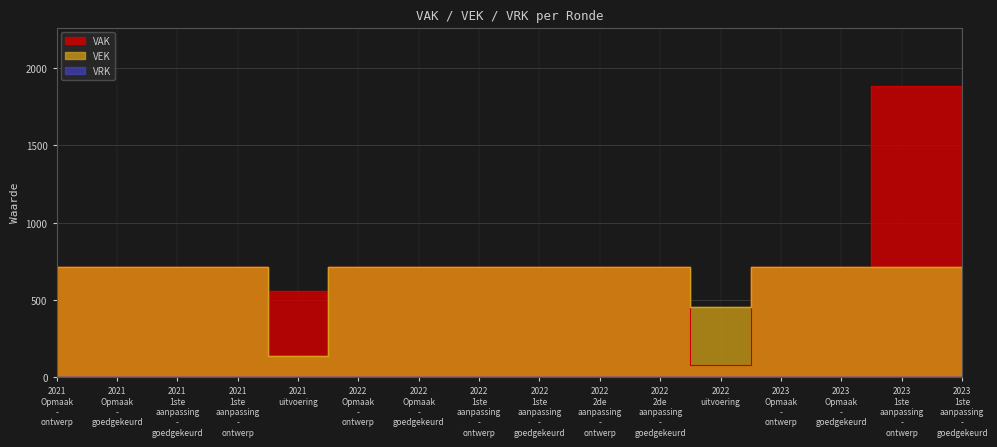

What is the value of the VAK point at the 16th from the left?

1885